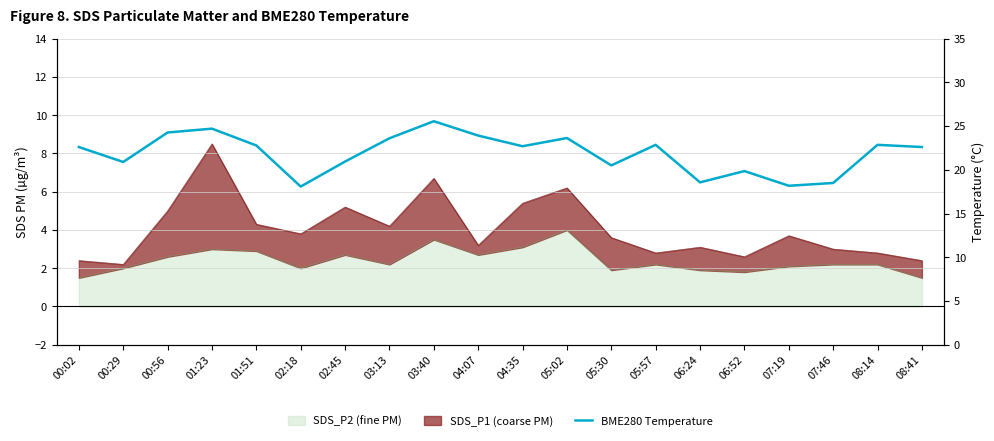

Approximately how many times larger is the value at 05:30 compared to 06:24?

1.1